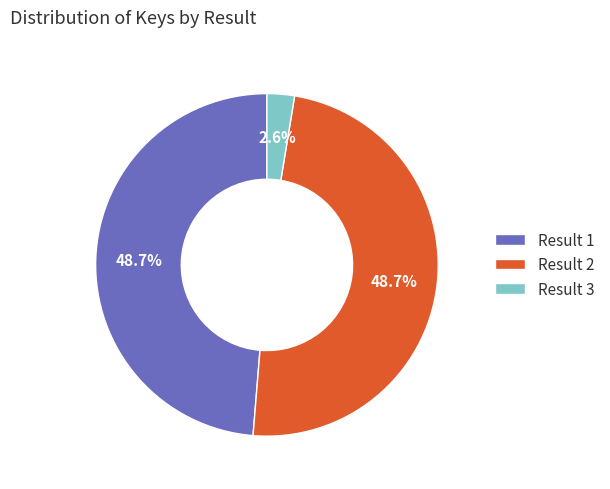

Which category has the smallest portion of the pie?

Result 3